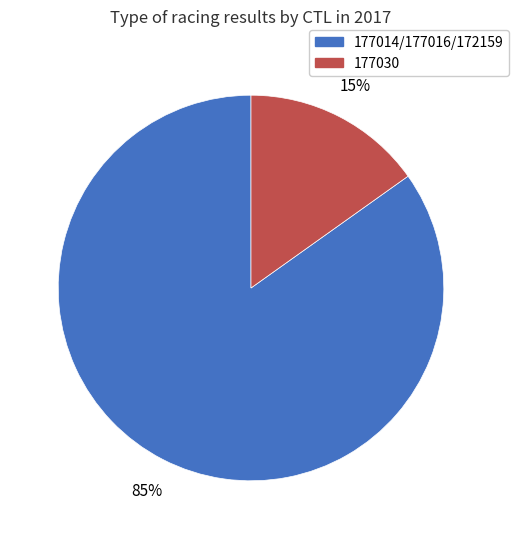

Is there a majority slice in this chart?

Yes